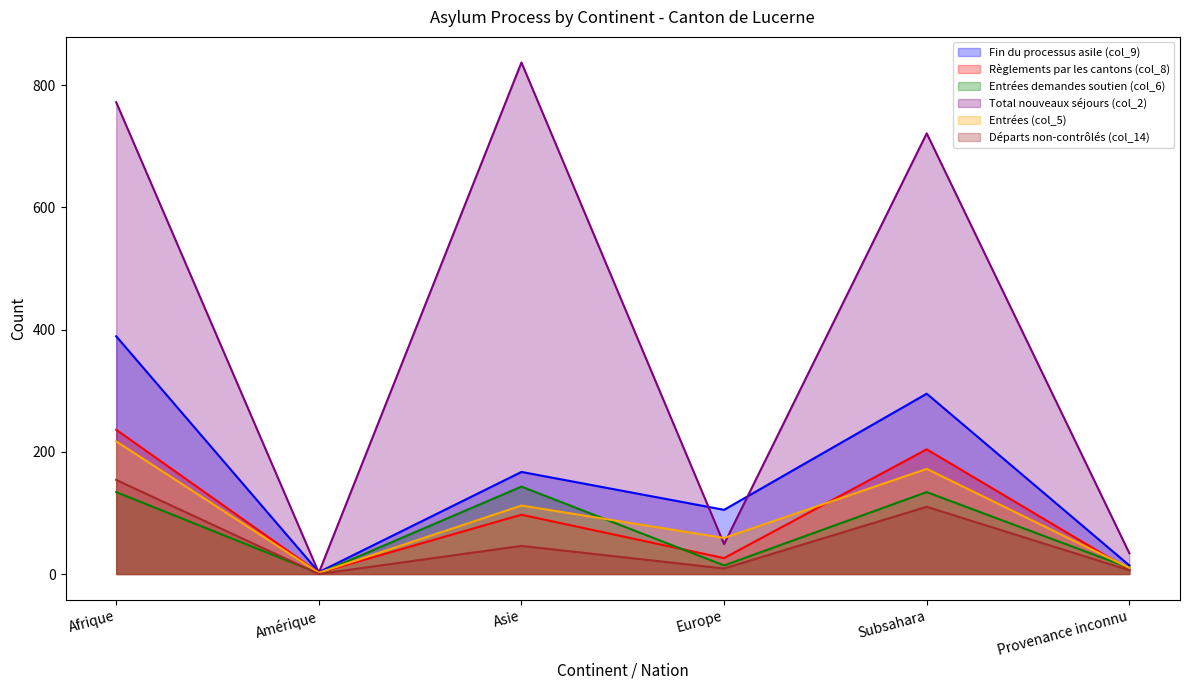

Read the Règlements par les cantons (col_8) value at Afrique.

236